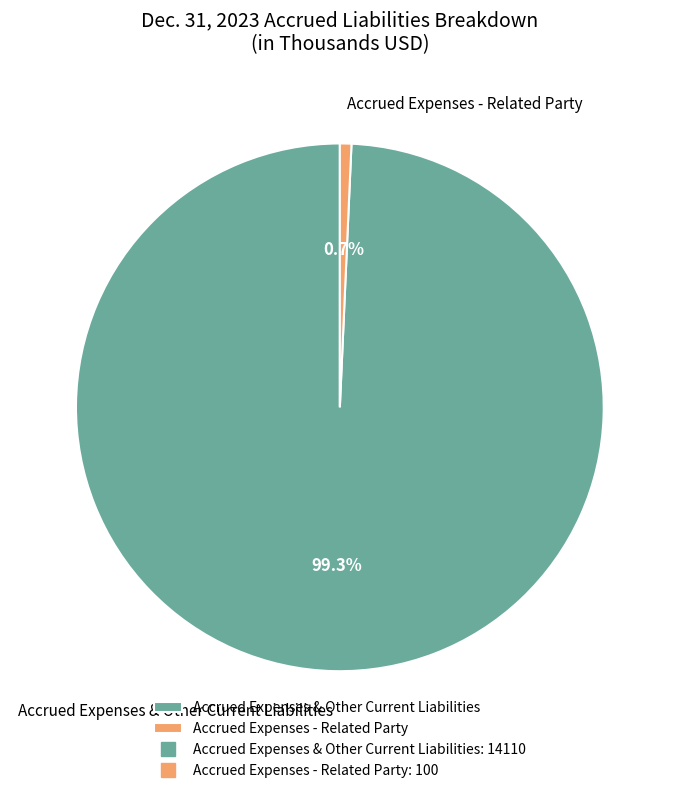

Which category has the smallest portion of the pie?

Accrued Expenses - Related Party